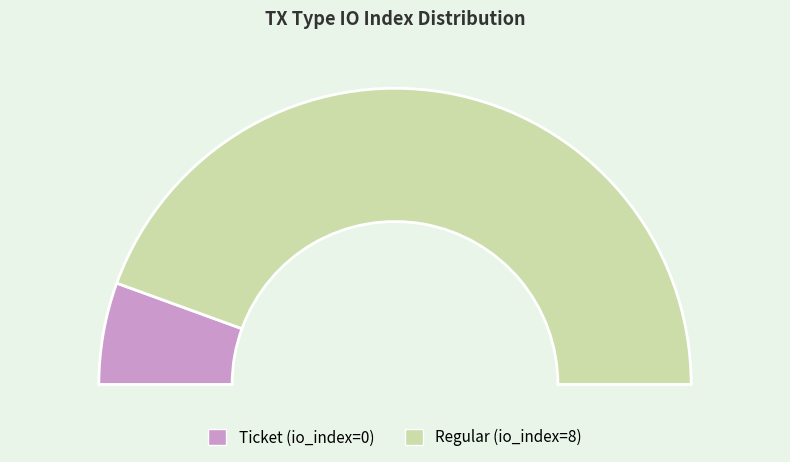

How many slices are in this pie chart?

2